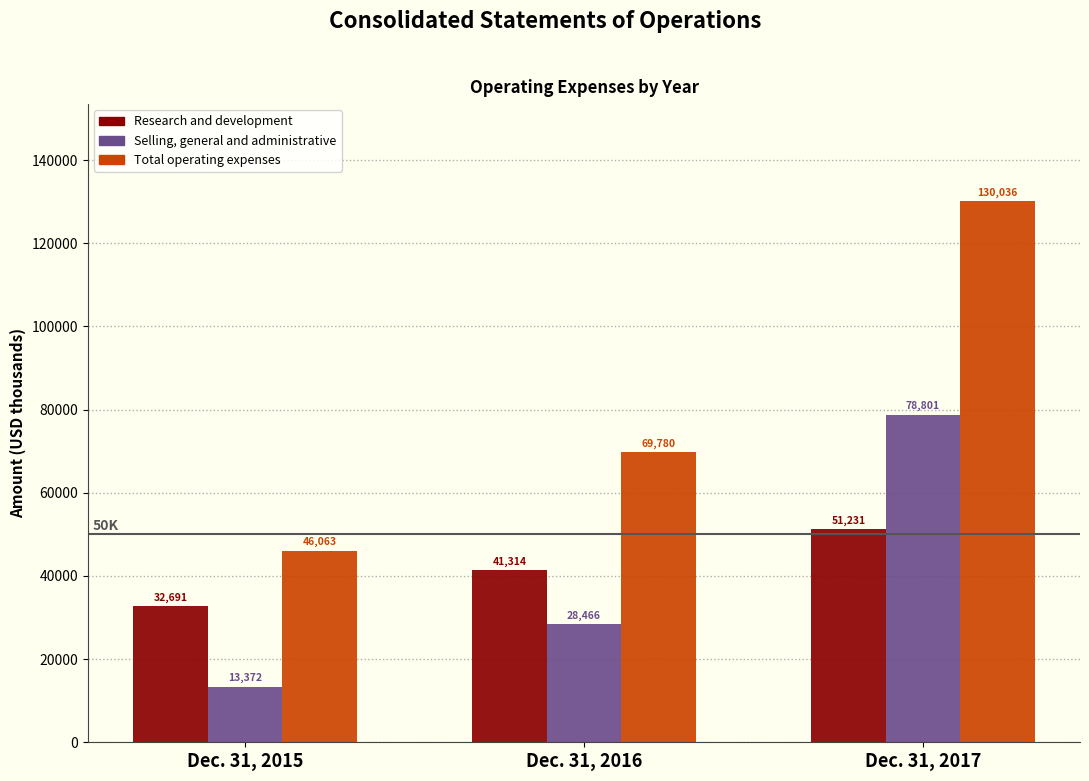

Reading left to right, what are all the values shown in this chart?

Research and development: Dec. 31, 2015=32691	Dec. 31, 2016=41314	Dec. 31, 2017=51231
Selling, general and administrative: Dec. 31, 2015=13372	Dec. 31, 2016=28466	Dec. 31, 2017=78801
Total operating expenses: Dec. 31, 2015=46063	Dec. 31, 2016=69780	Dec. 31, 2017=130036